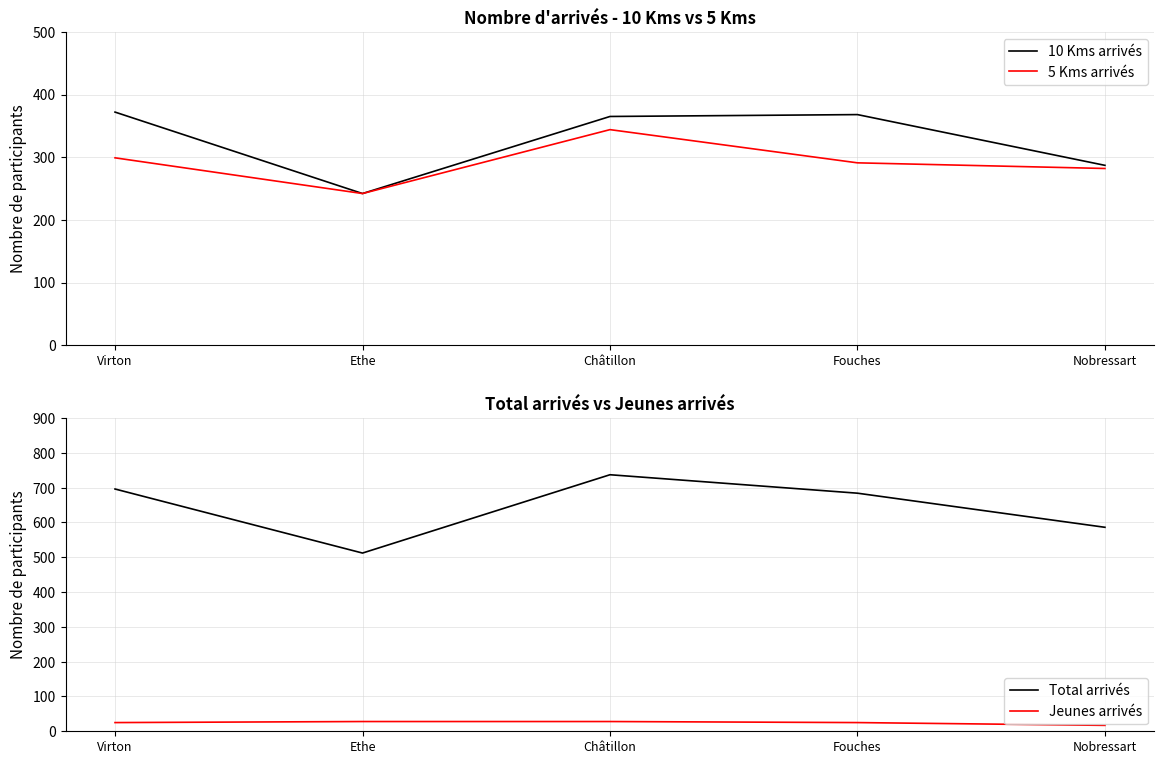

How many interior local peaks does the 5 Kms arrivés series have?

1